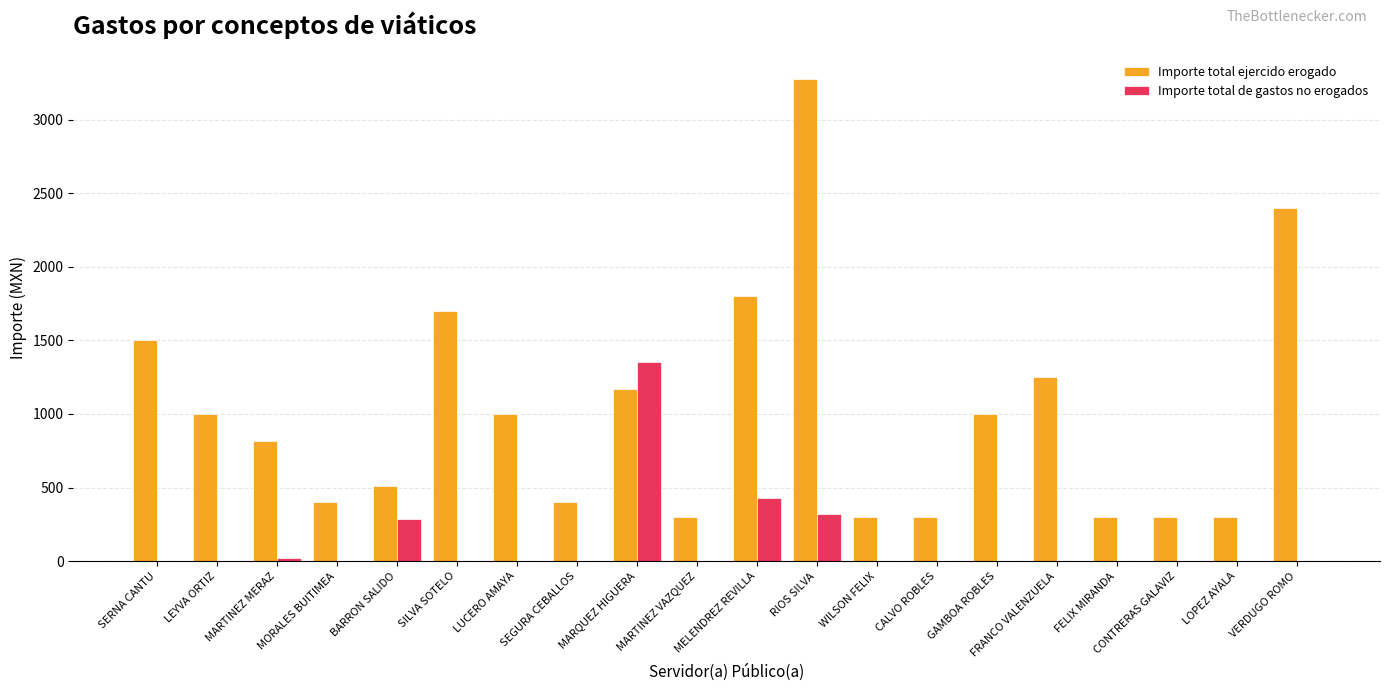

Is it true that Importe total ejercido erogado equals 1700.0 at SILVA SOTELO?

True